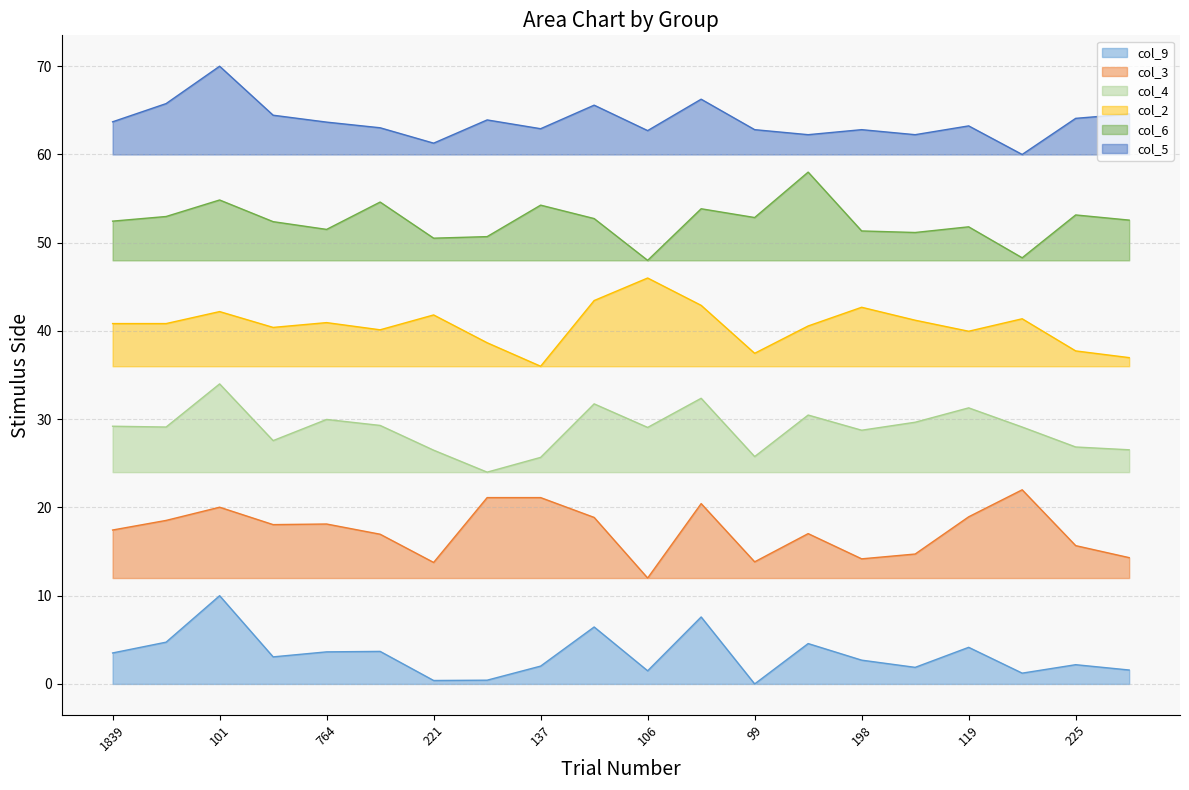

How many distinct data groups are displayed?

6